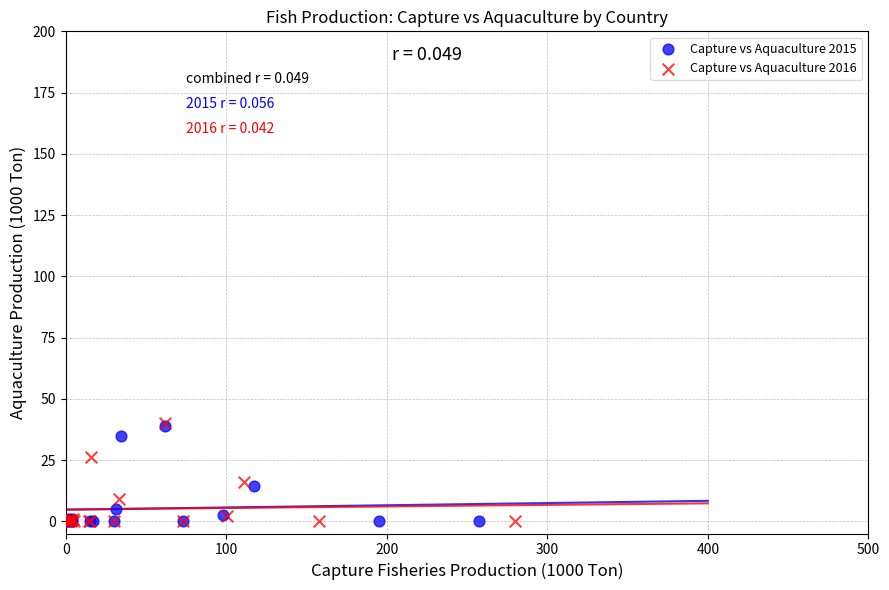

What are all the series names shown in the legend?

Capture vs Aquaculture 2015, Capture vs Aquaculture 2016